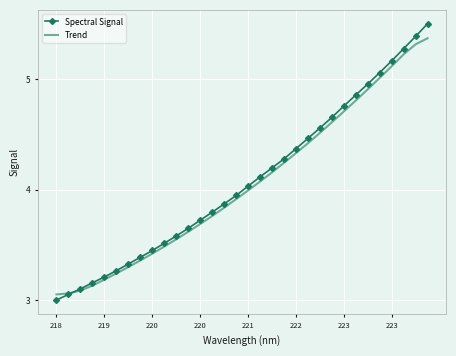

Rank the series by their maximum value, from highest to lowest.

Spectral Signal, Trend